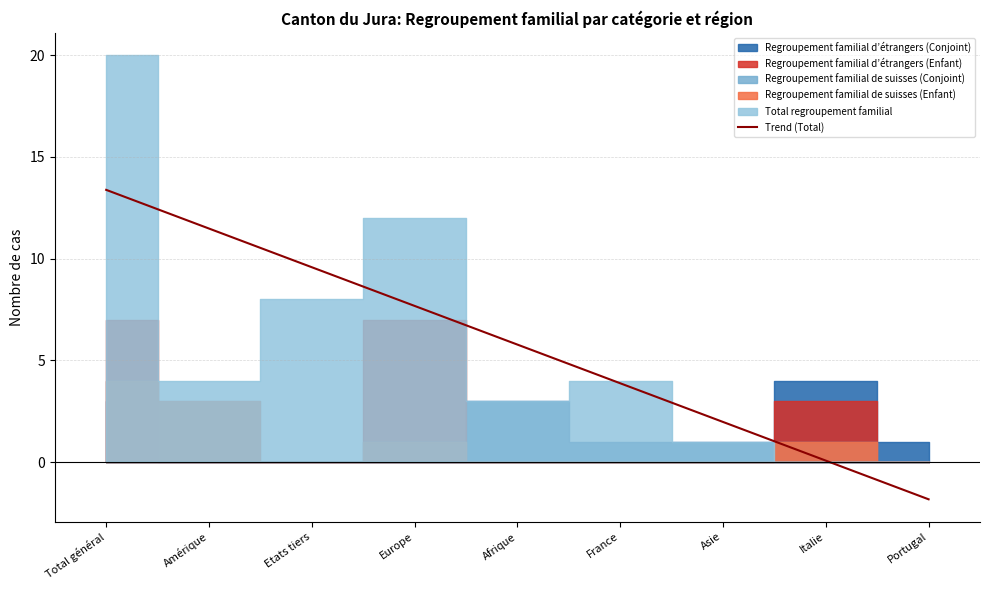

What is the value of the 5th point from the left?

5.8